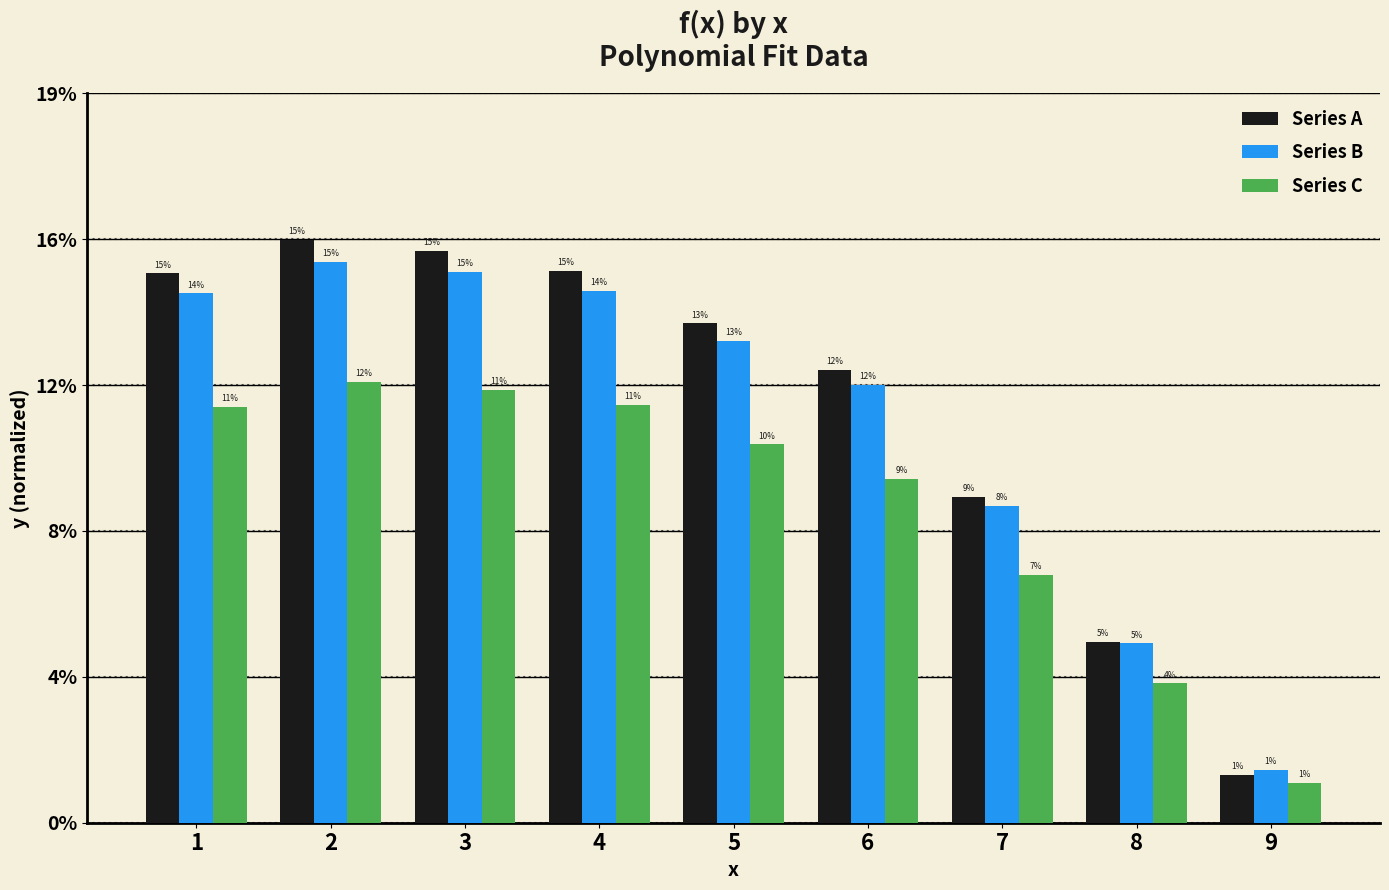

Does the chart contain stacked bars?

No